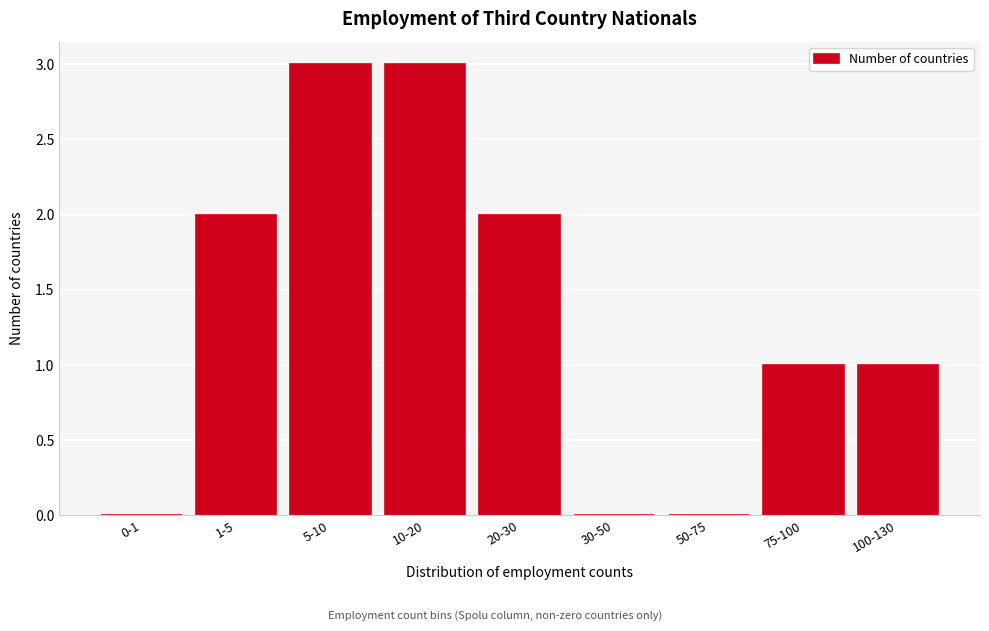

Reading left to right, what are all the values shown in this chart?

0-1=0	1-5=2	5-10=3	10-20=3	20-30=2	30-50=0	50-75=0	75-100=1	100-130=1